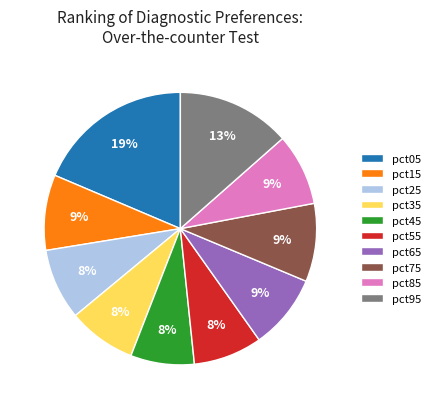

Is it true that pct75 is 9% of the pie?

True